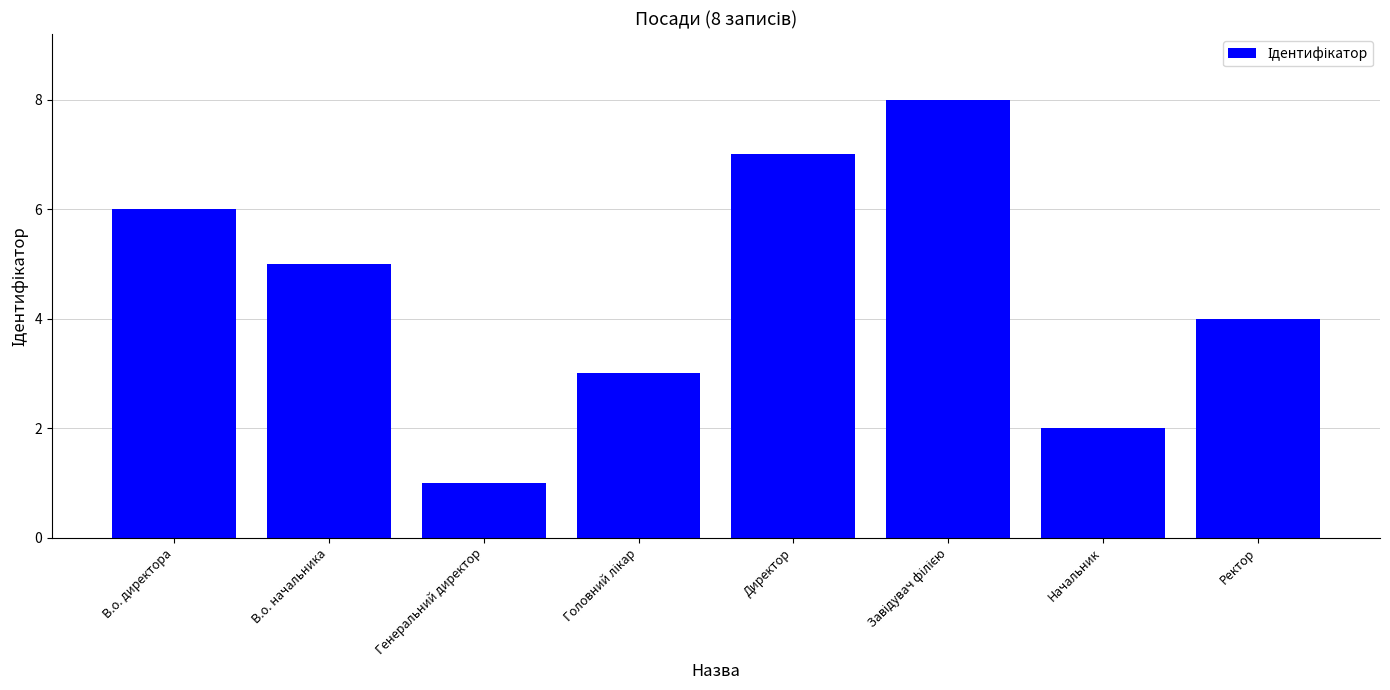

What is the value of the 8th bar from the left?

4